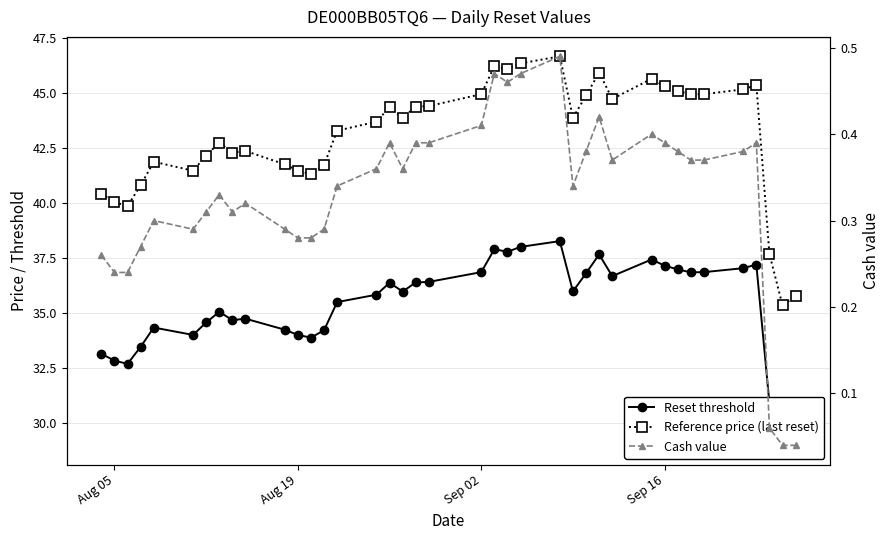

Is the value of Cash value at 28 greater than the value of Reference price (last reset) at 31?

No